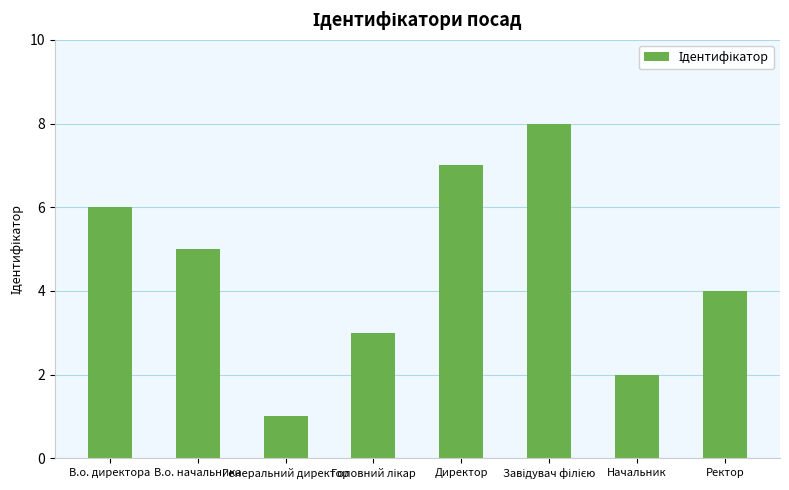

Which category has the lowest value across all series?

Генеральний директор